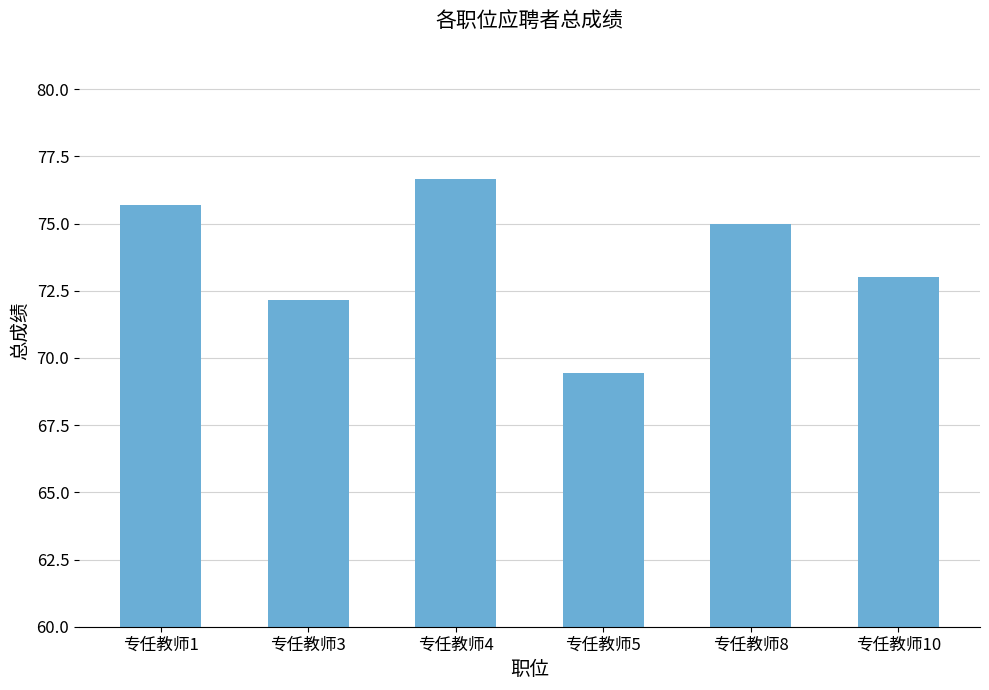

Rank the categories by value from highest to lowest.

专任教师4, 专任教师1, 专任教师8, 专任教师10, 专任教师3, 专任教师5